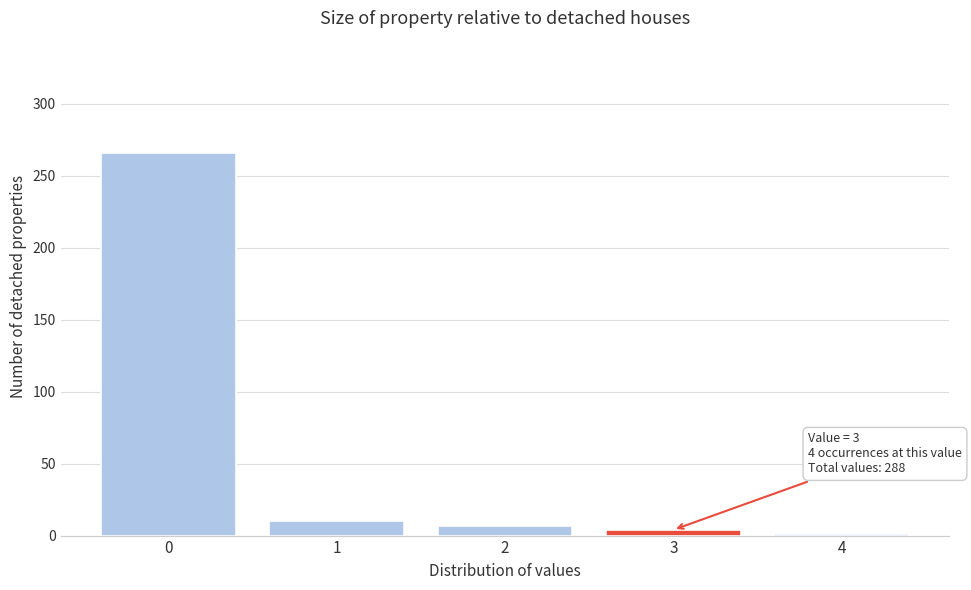

Reading left to right, what are all the values shown in this chart?

0=266	1=10	2=7	3=4	4=1